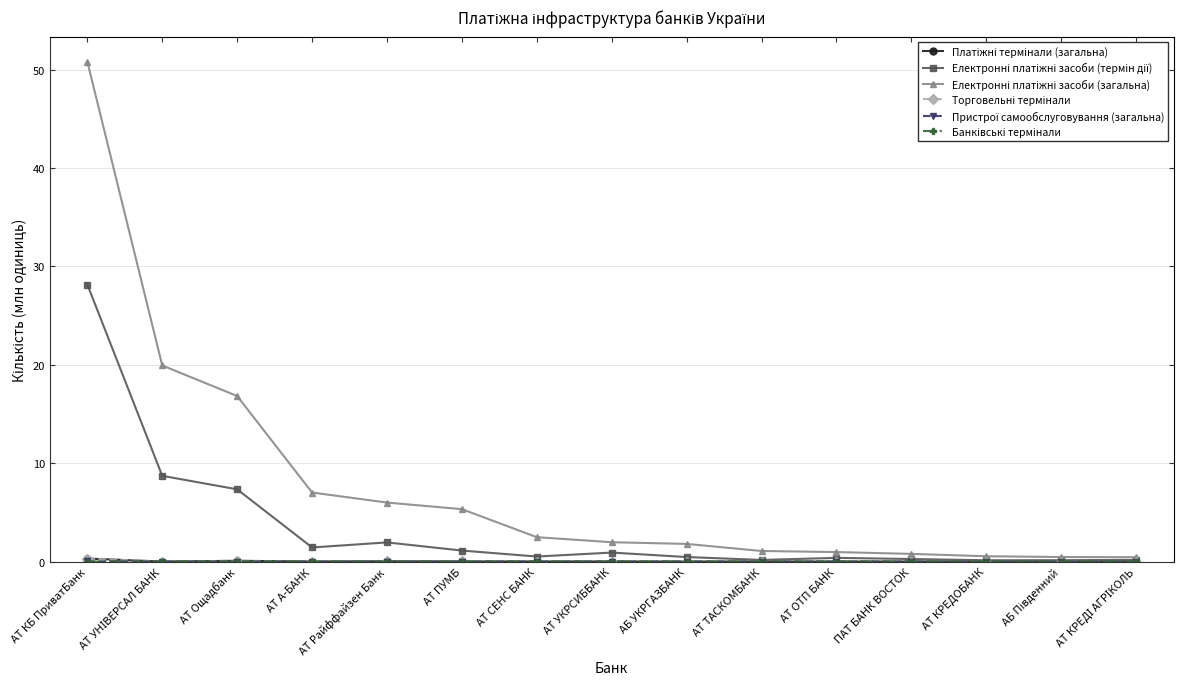

What is the label of the 5th point from the left?

АТ Райффайзен Банк